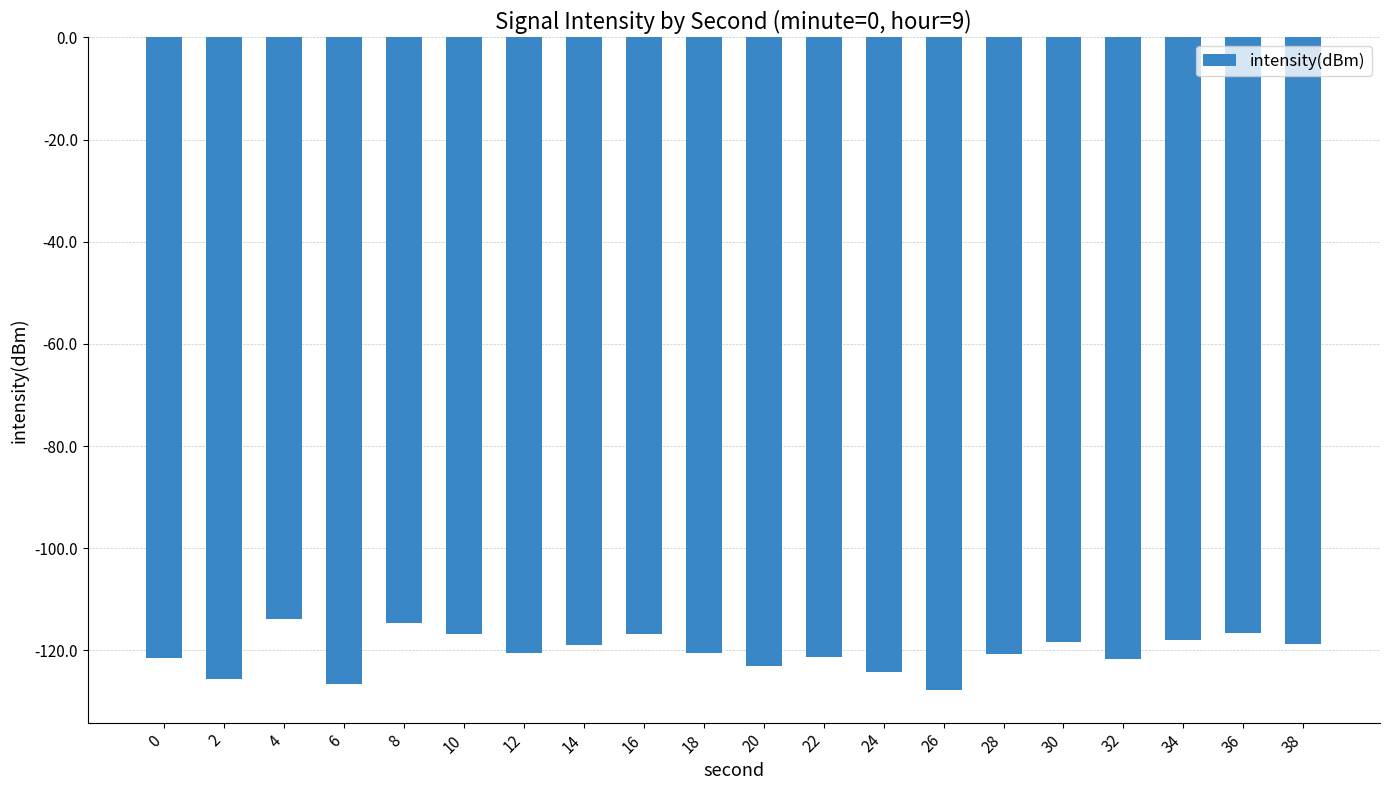

The value at 38 is -118.8. True or false?

True